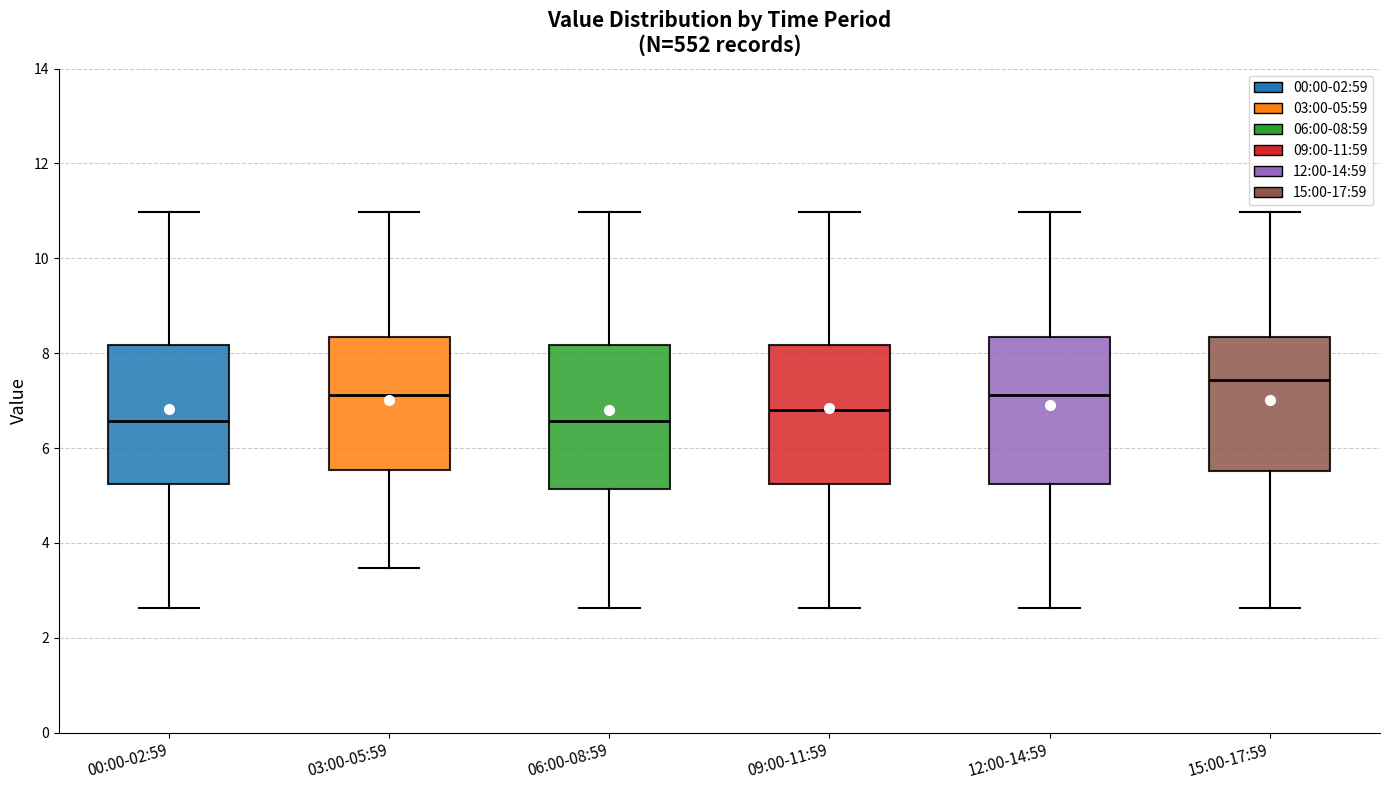

Which box has the highest median line?

15:00-17:59